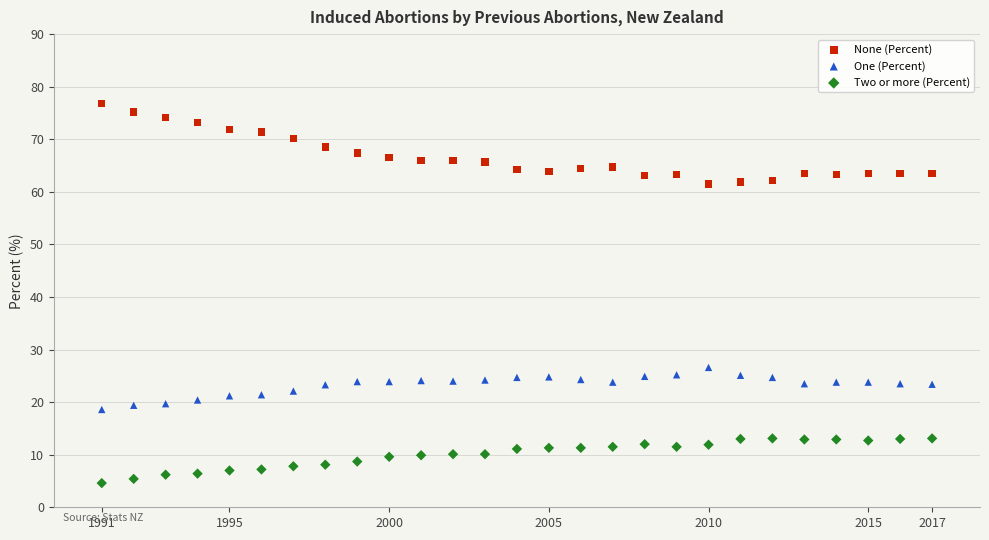

Which series has the largest Y range (max minus min)?

None (Percent)